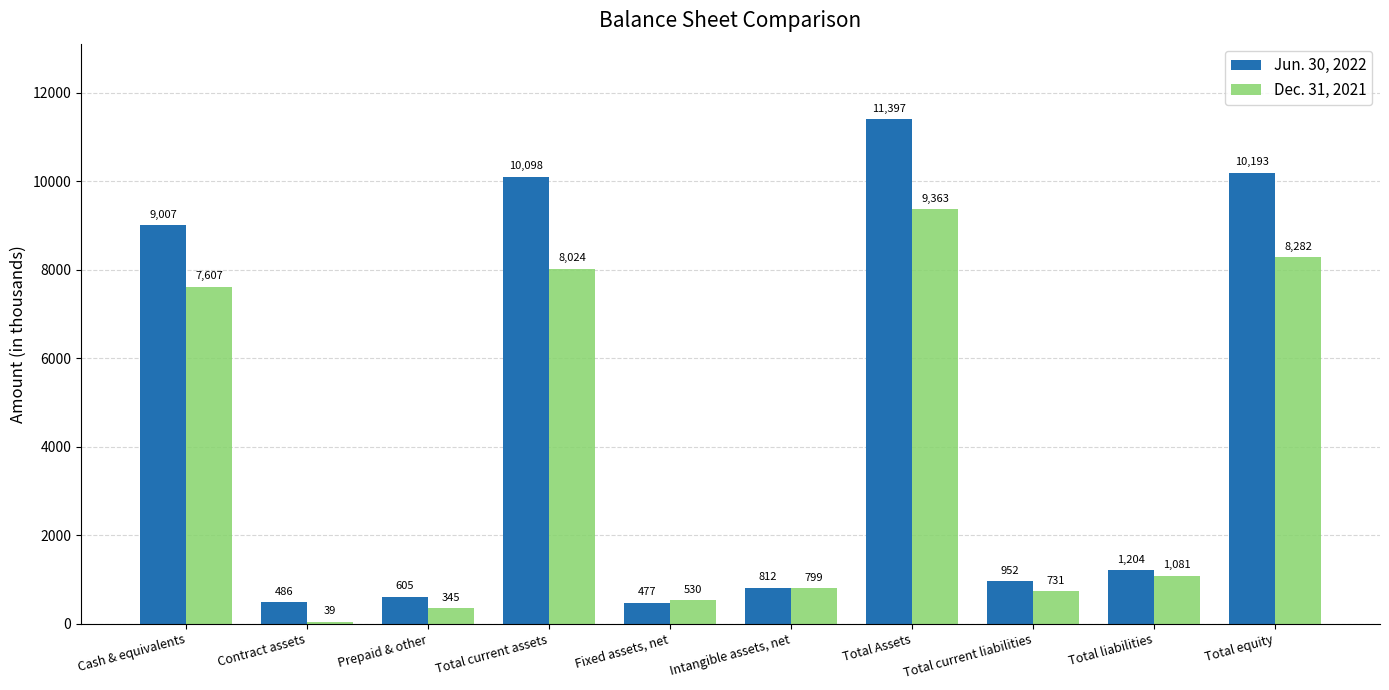

The Dec. 31, 2021 series shows 9363 at Total Assets. True or false?

True